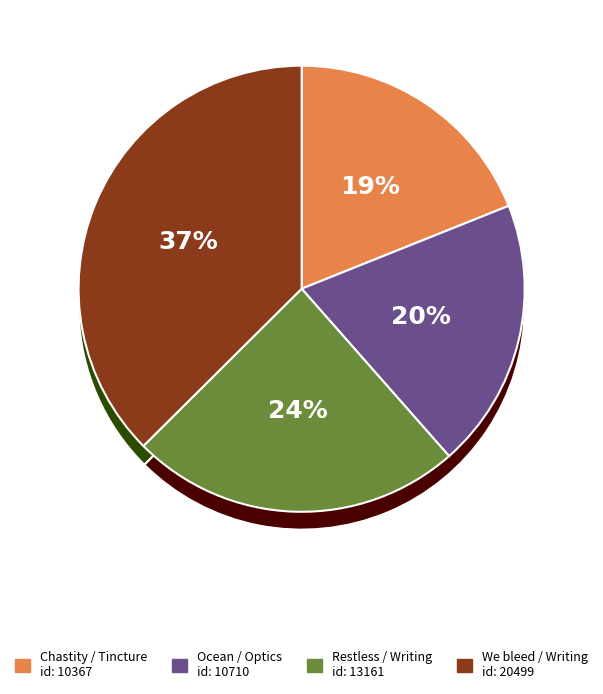

Approximately how many times larger is the value at Chastity may tincture Humane Hearts compared to Restless on paper we our vows repeat?

0.8